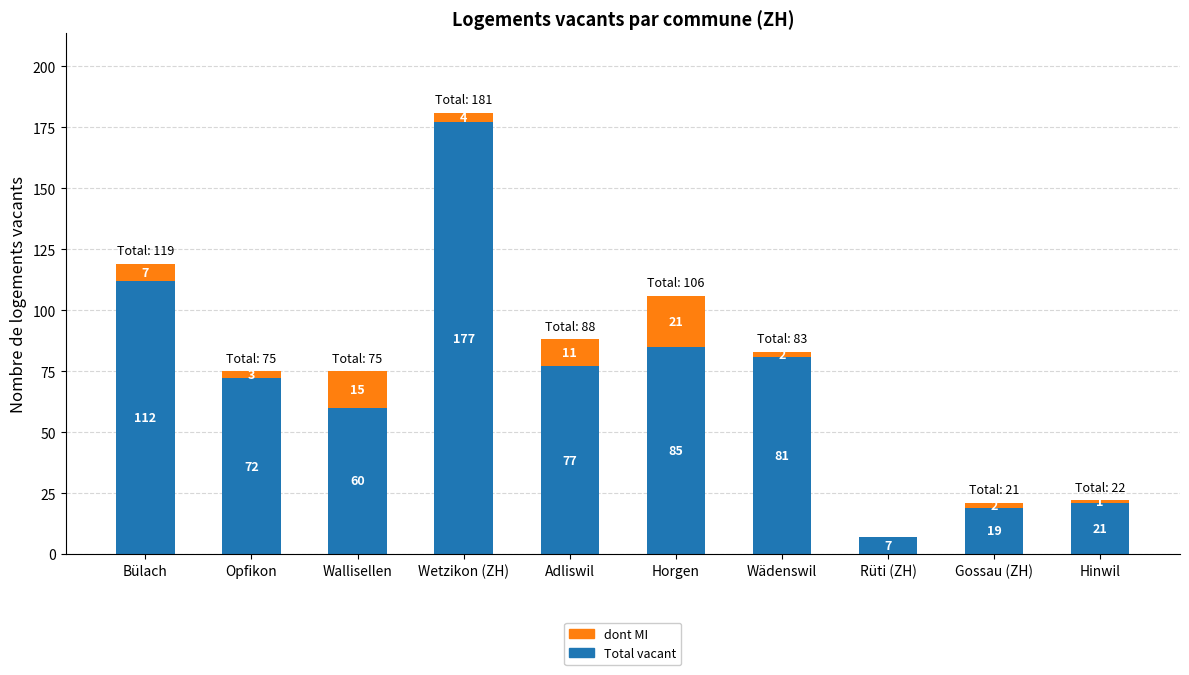

At which label does Total vacant first exceed 77?

Bülach